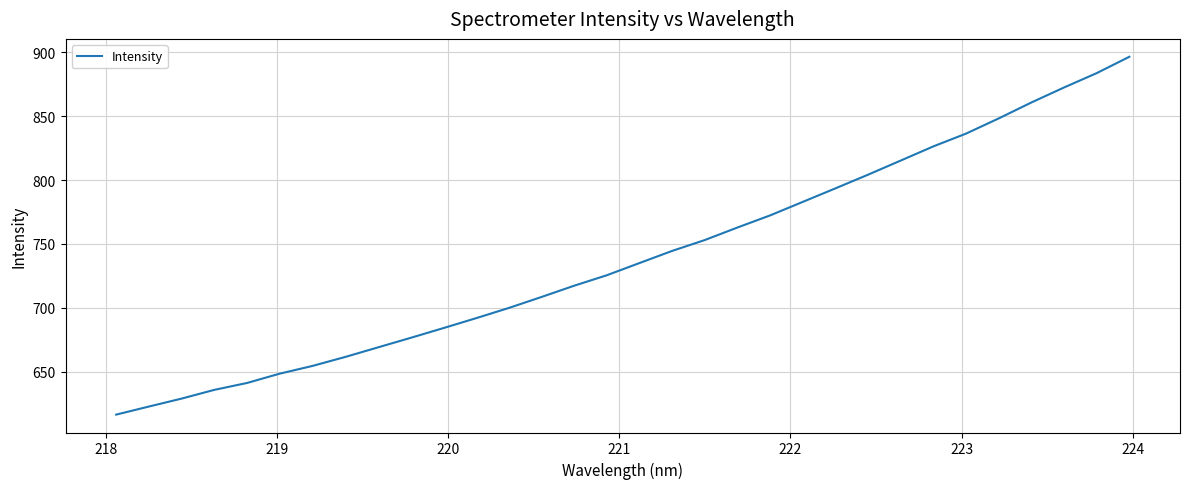

What is the difference between the maximum and minimum values?

279.7